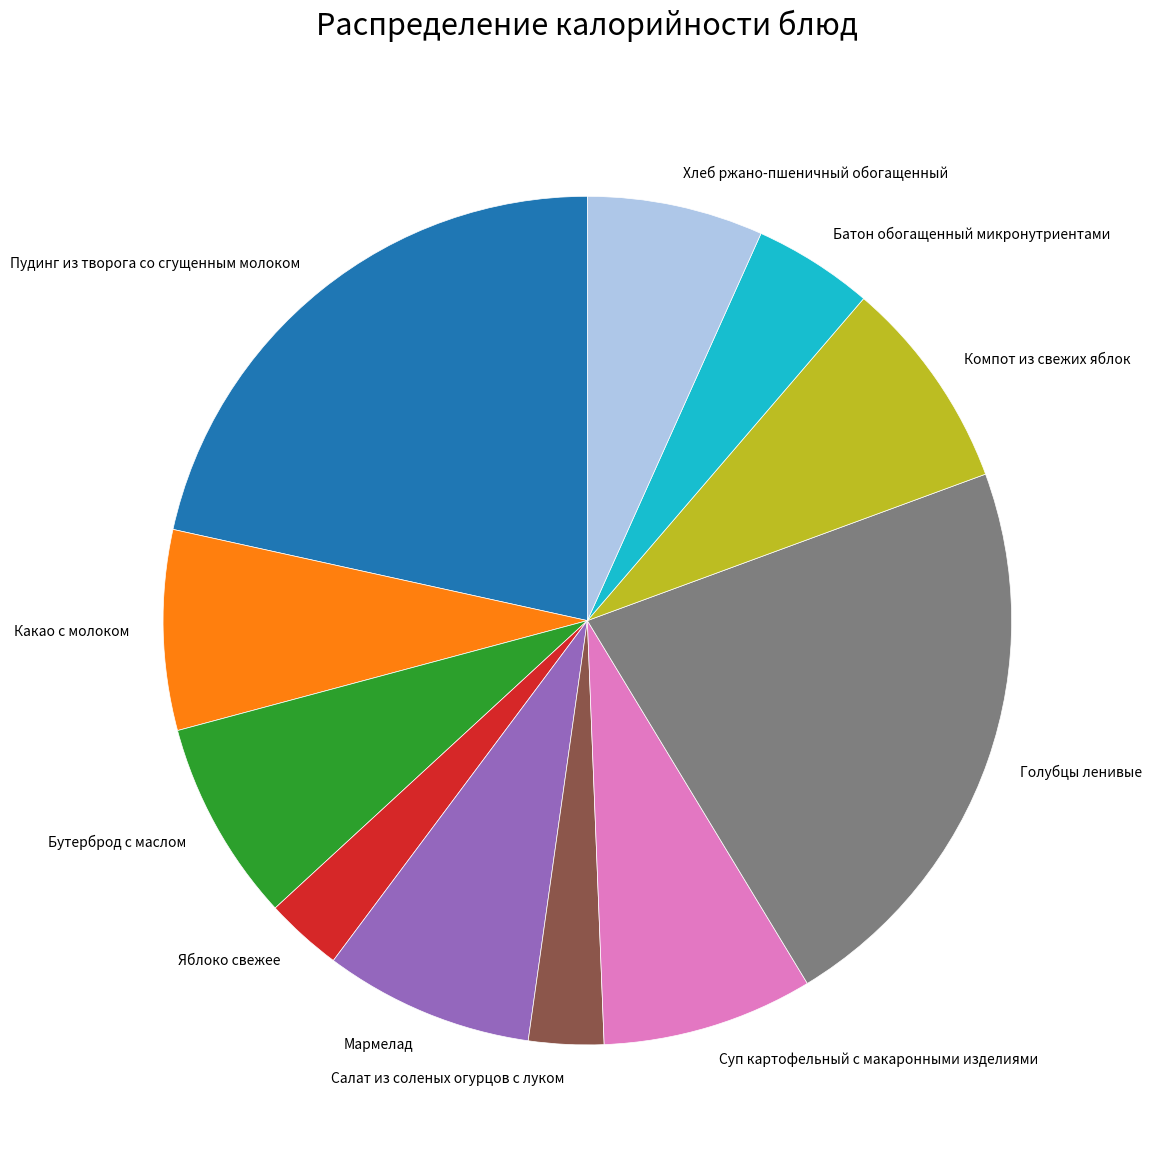

True or false: Пудинг из творога со сгущенным молоком accounts for 22% of the total.

True